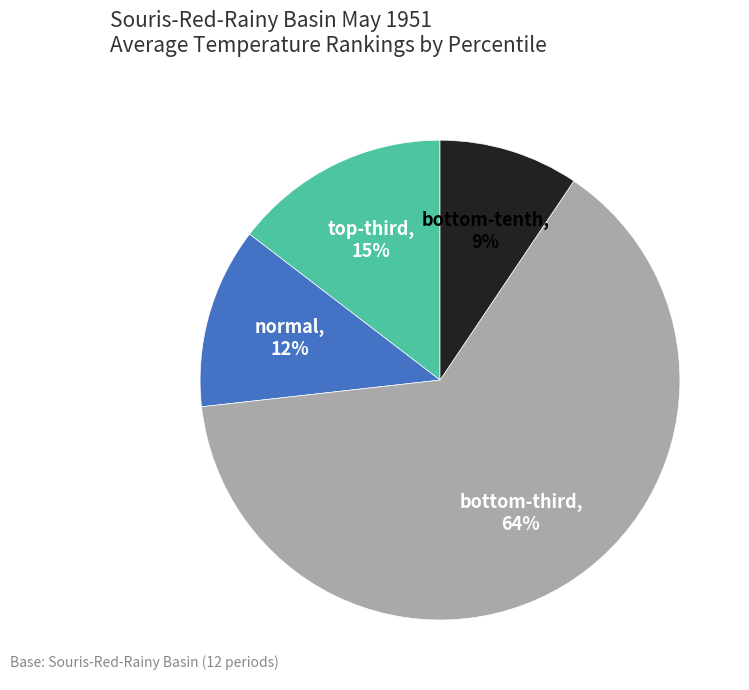

Is there any slice that represents more than half of the pie?

Yes